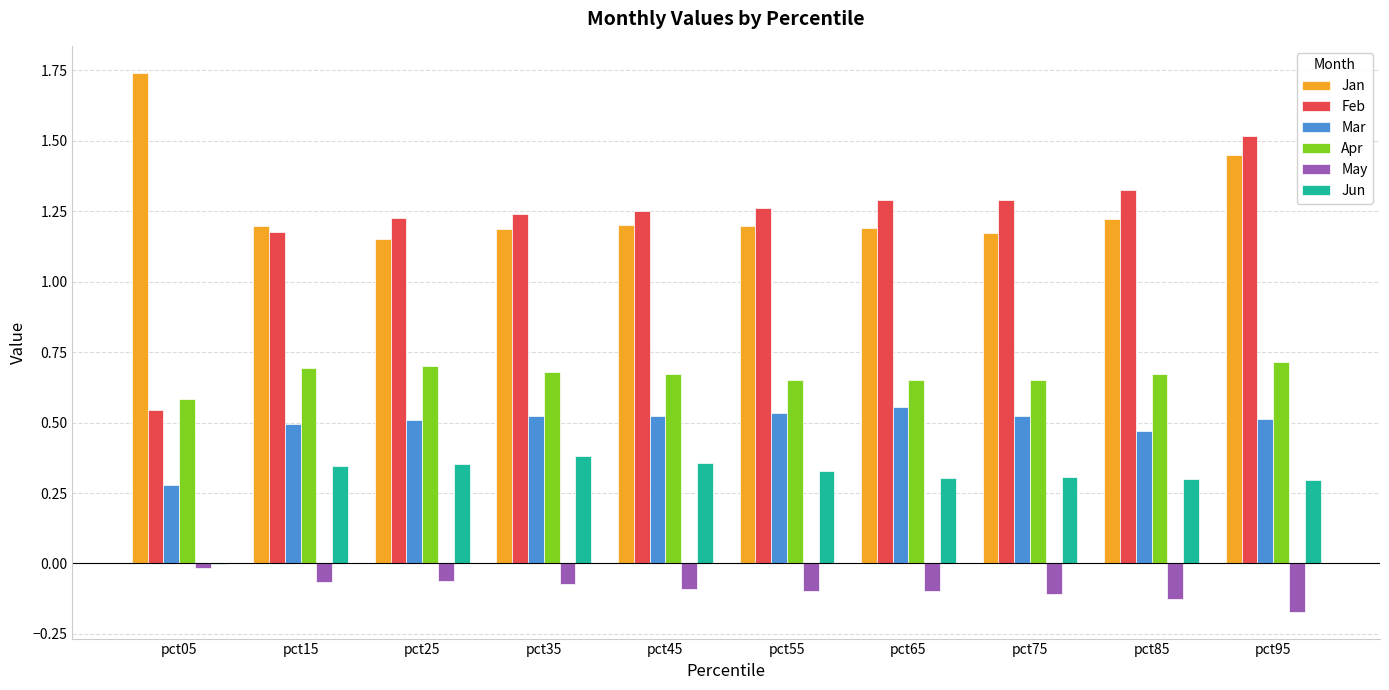

Does the chart contain stacked bars?

No